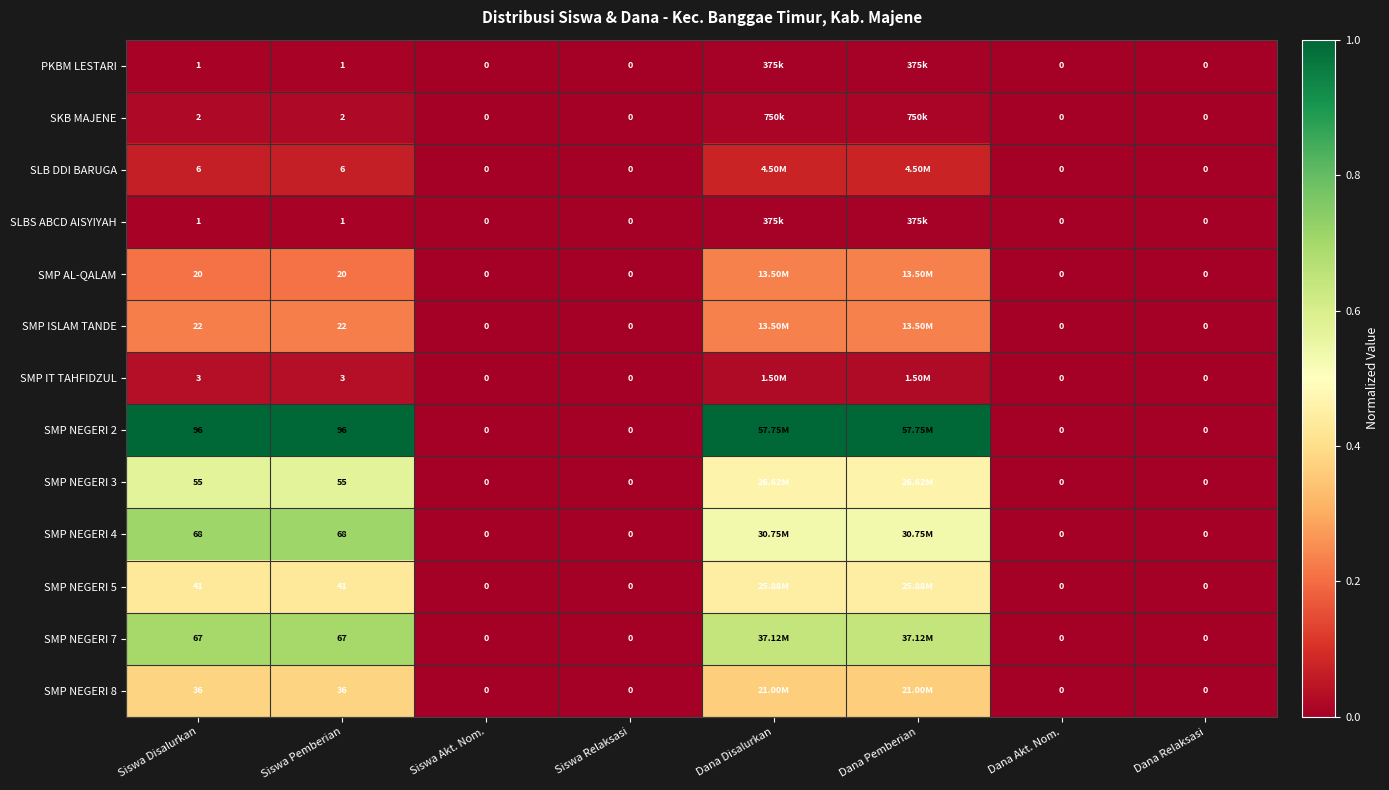

Which label corresponds to the largest value in the chart?

Siswa Disalurkan